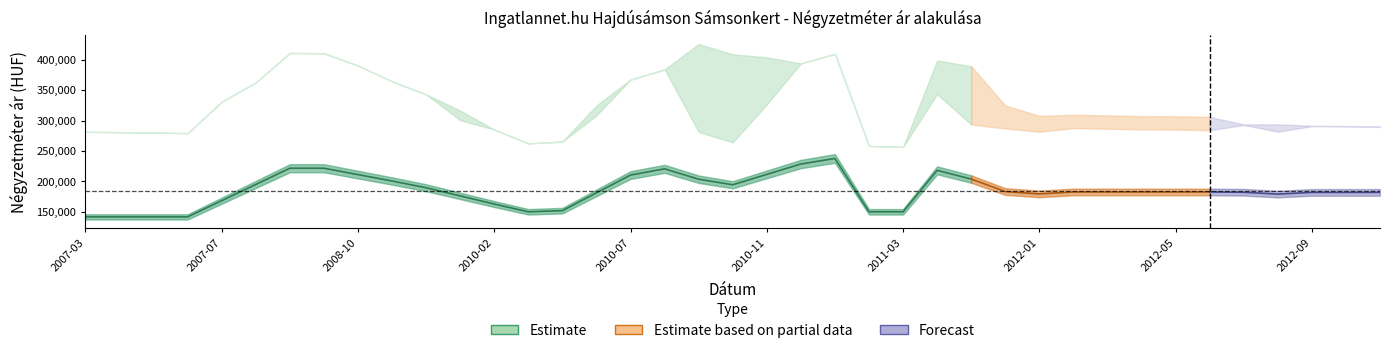

What is the average value of the Atlagos_m2_ar series?

184825